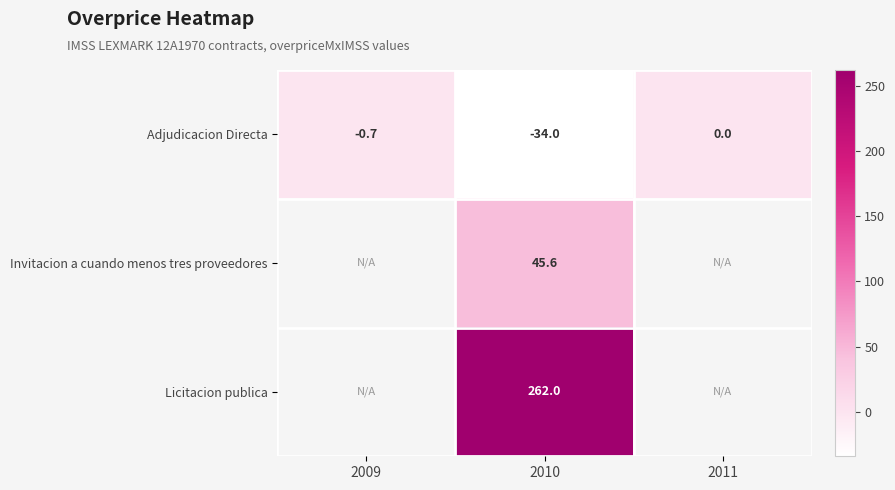

Between 2009 and 2010, which series saw the biggest shift?

Adjudicacion Directa